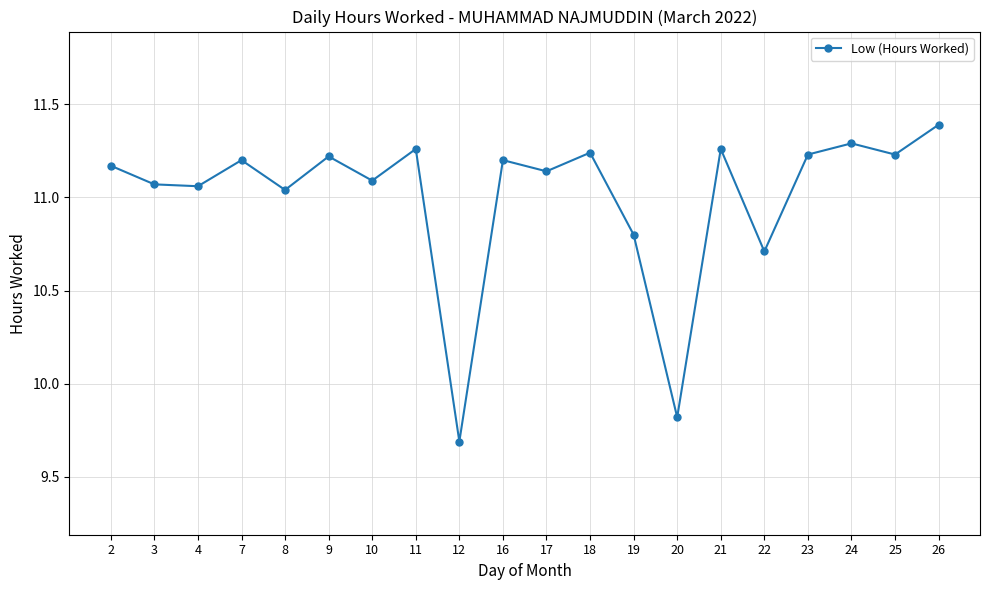

How many data points does each series have?

20